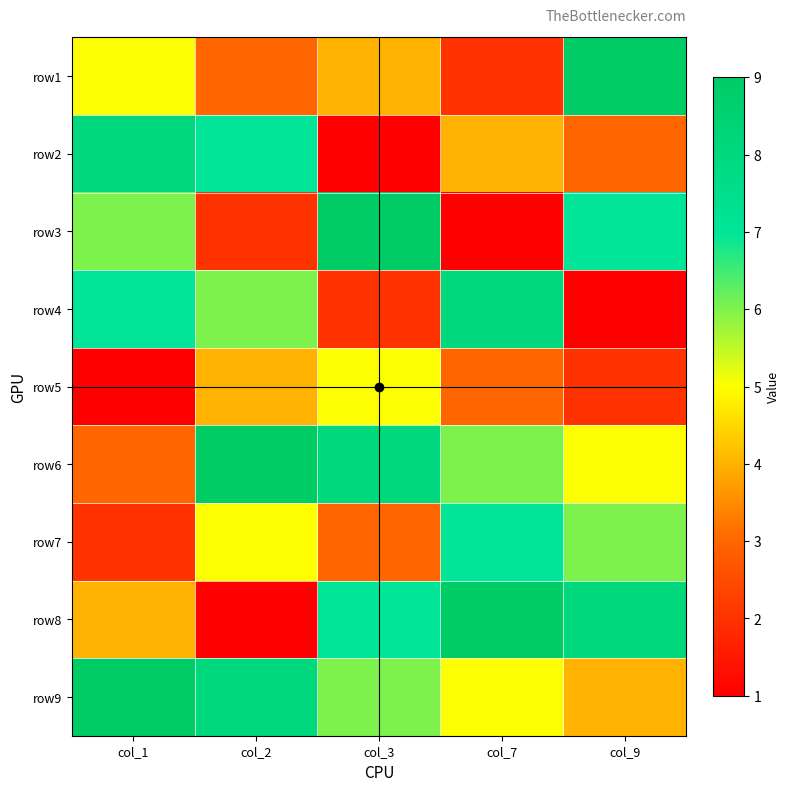

What is the total value across all series at col_2?

45